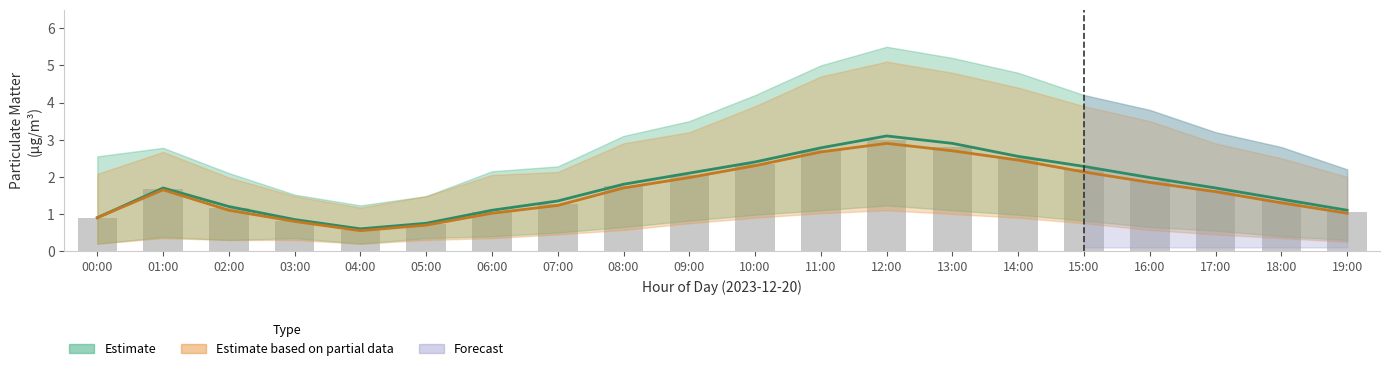

List the labels in order of Observed value, smallest first.

04:00, 05:00, 03:00, 00:00, 06:00, 19:00, 02:00, 07:00, 18:00, 17:00, 01:00, 08:00, 16:00, 09:00, 15:00, 10:00, 14:00, 11:00, 13:00, 12:00